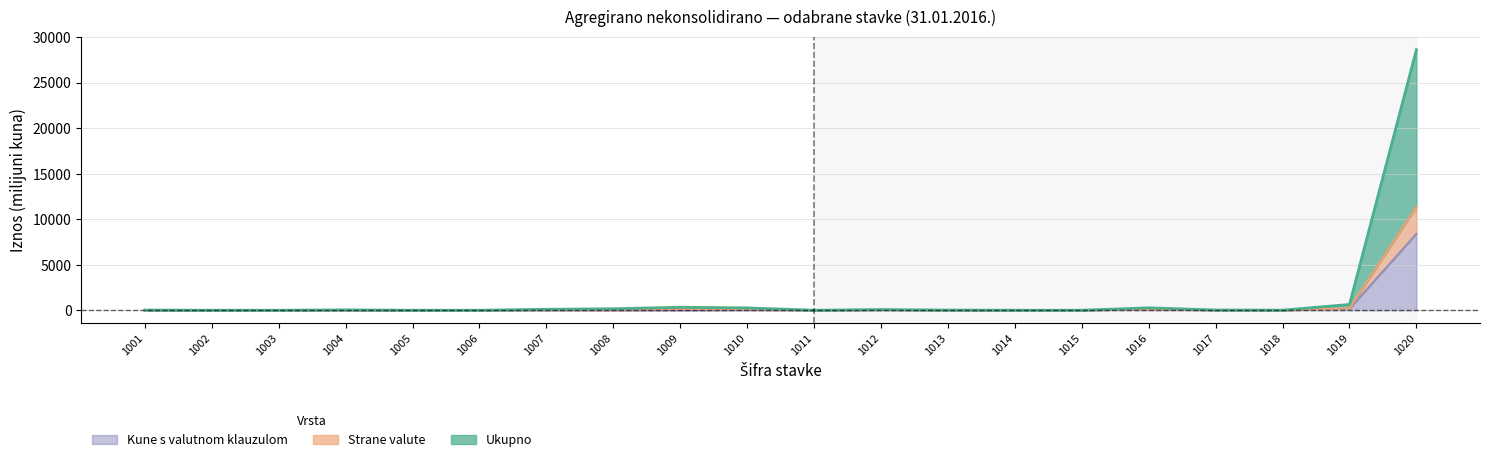

Between 1011 and 1014, which series saw the biggest shift?

Ukupno